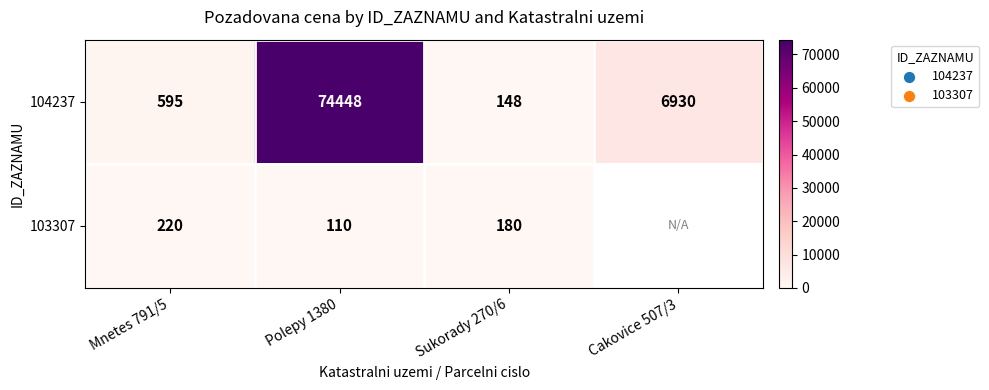

Is the value of 103307 at Sukorady 270/6 greater than the value of 104237 at Cakovice 507/3?

No